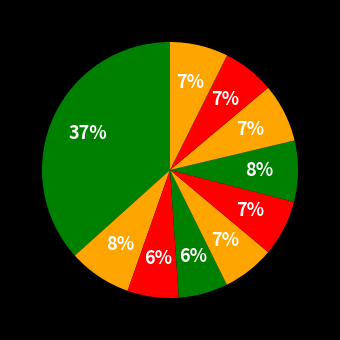

To the nearest percent, what is the average slice percentage?

10%